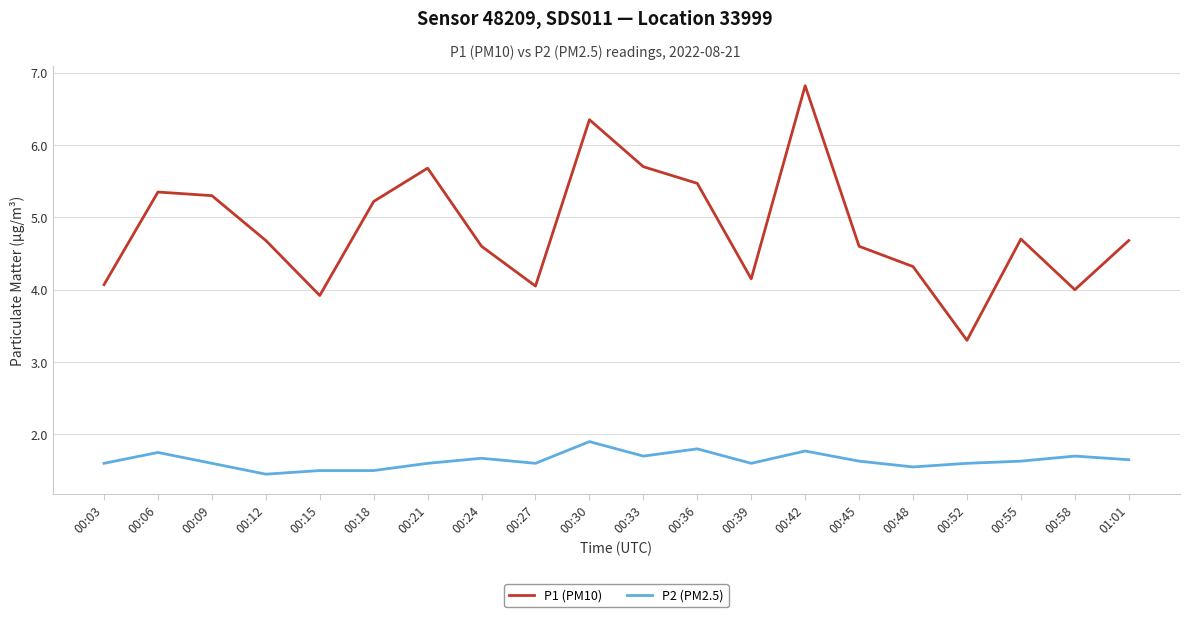

Between 00:24 and 00:30, which series saw the biggest shift?

P1 (PM10)